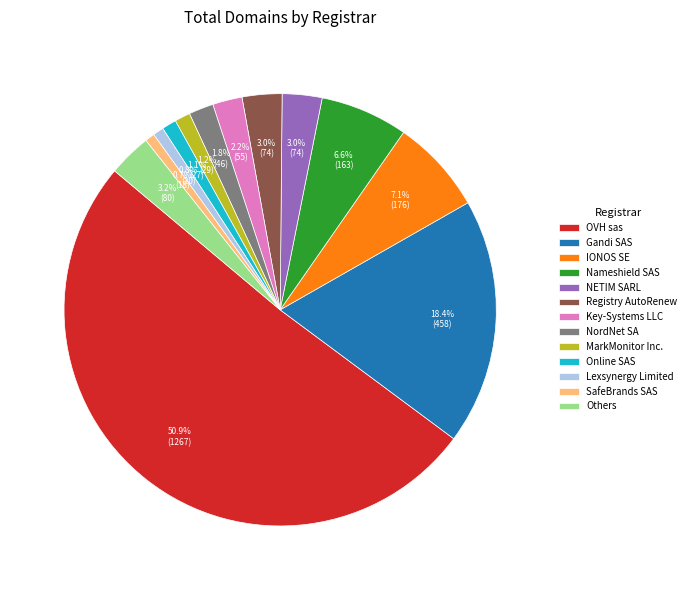

Which slice is the largest?

OVH sas